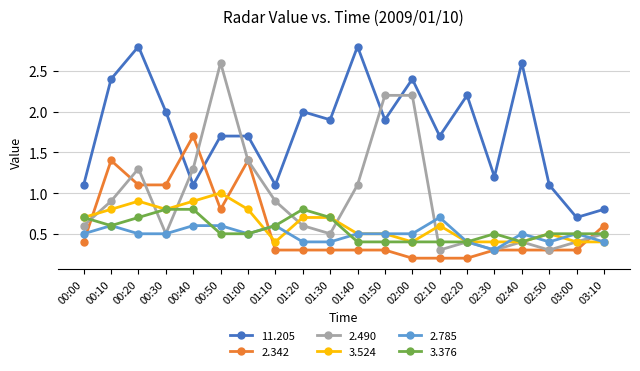

Which series has the widest spread of values?

2.490